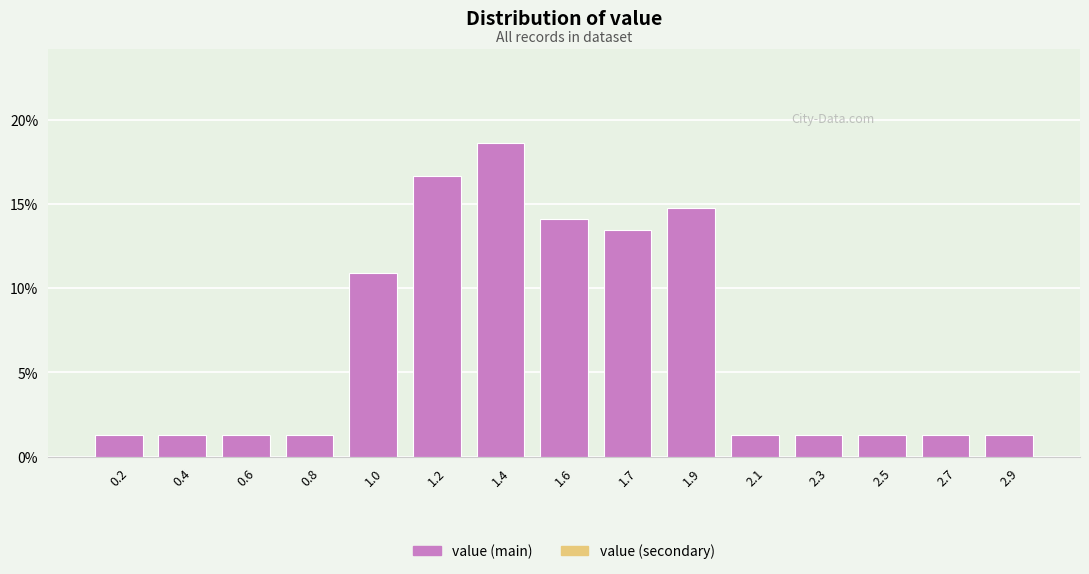

Reading left to right, transcribe all the data shown in this chart.

1.3	1.3	1.3	1.3	10.9	16.7	18.6	14.1	13.5	14.7	1.3	1.3	1.3	1.3	1.3